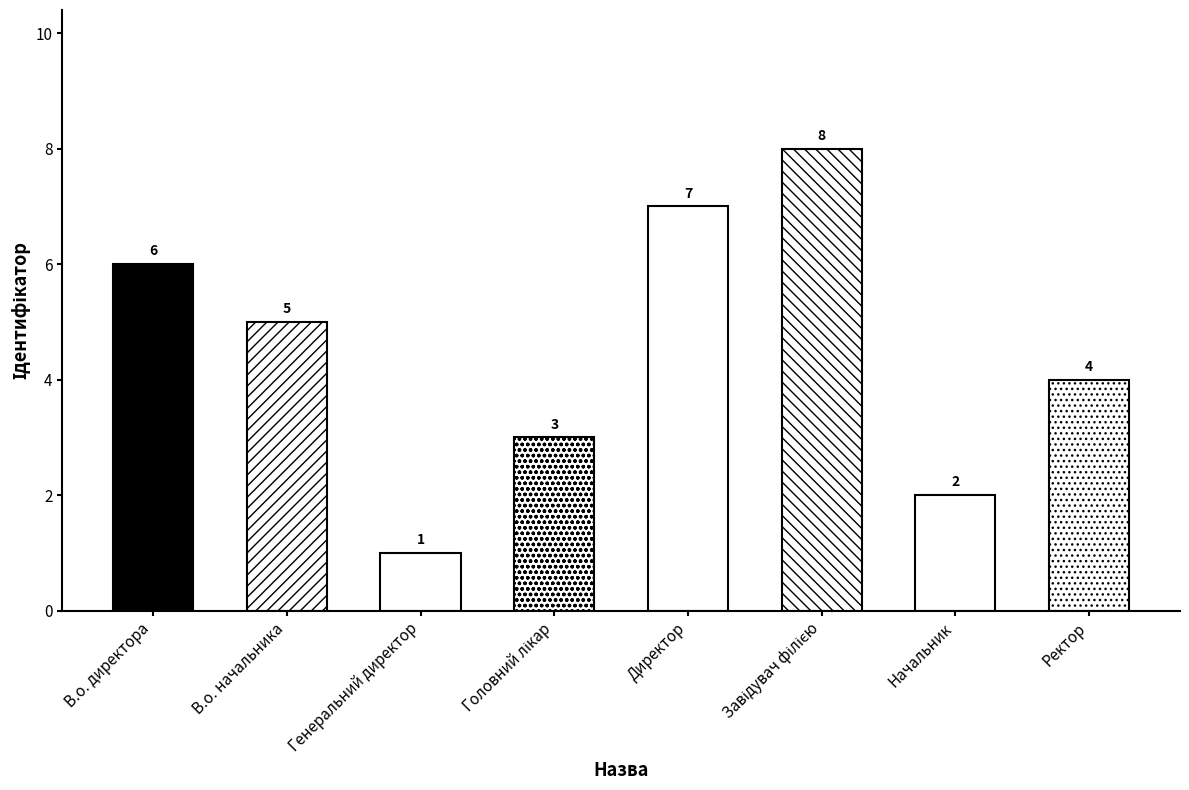

What is the minimum value shown in the chart?

1